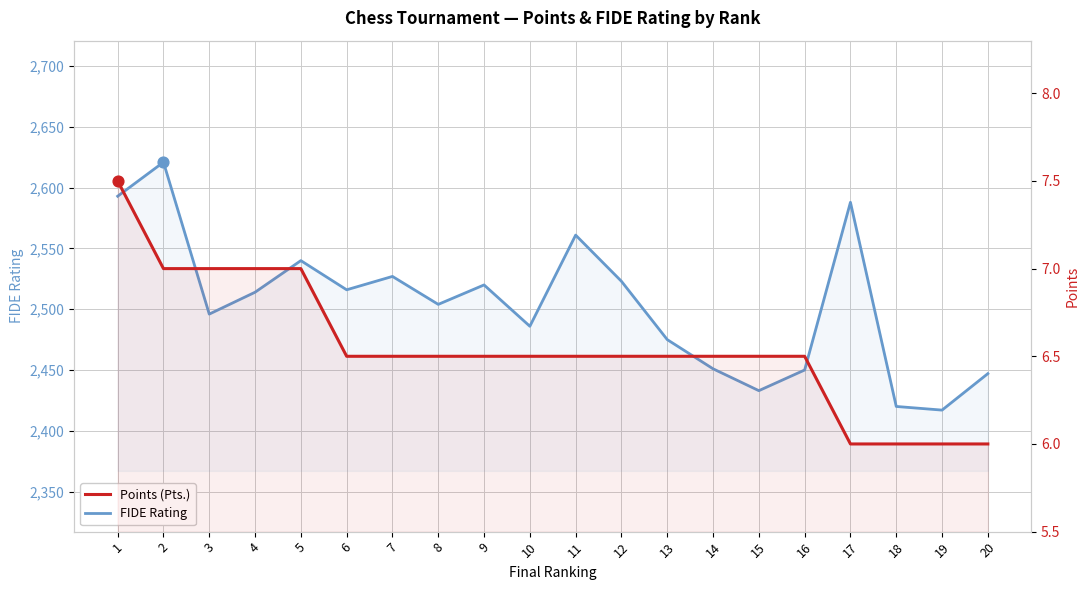

Which series has the largest Y range (max minus min)?

FIDE Rating